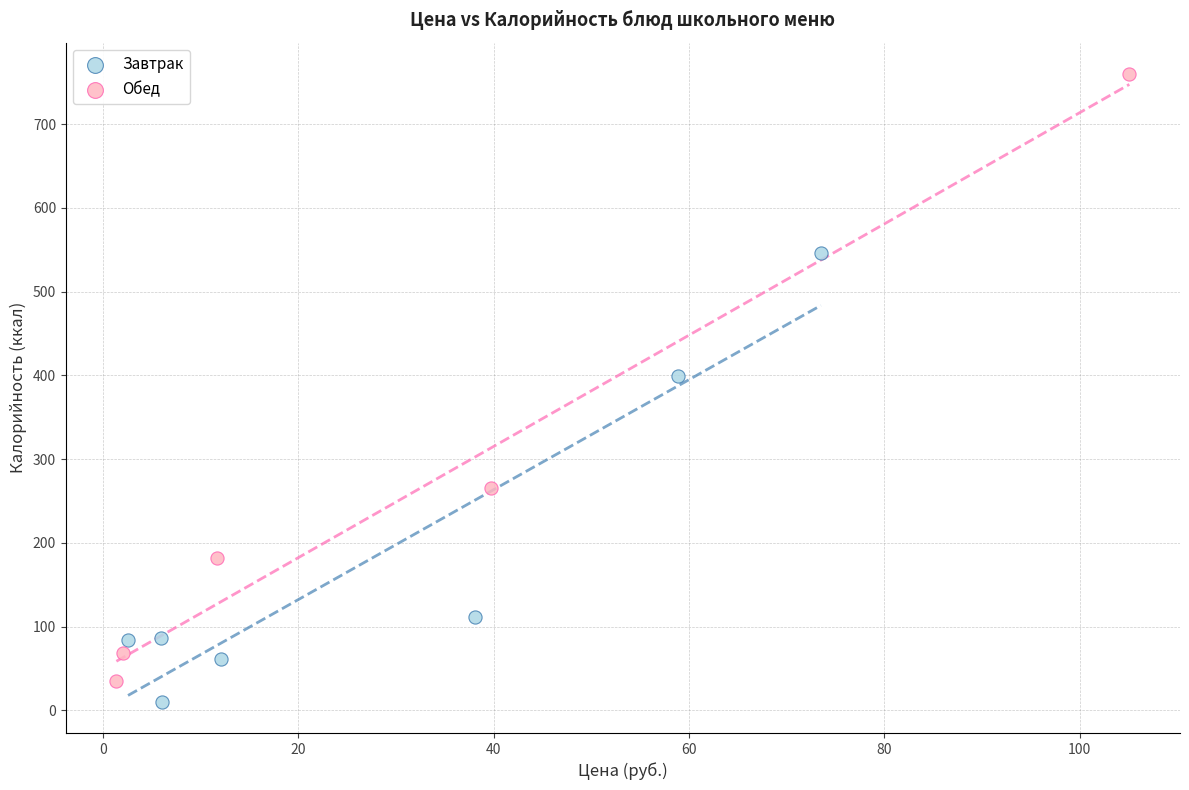

Which series has the widest spread of Y values?

Обед